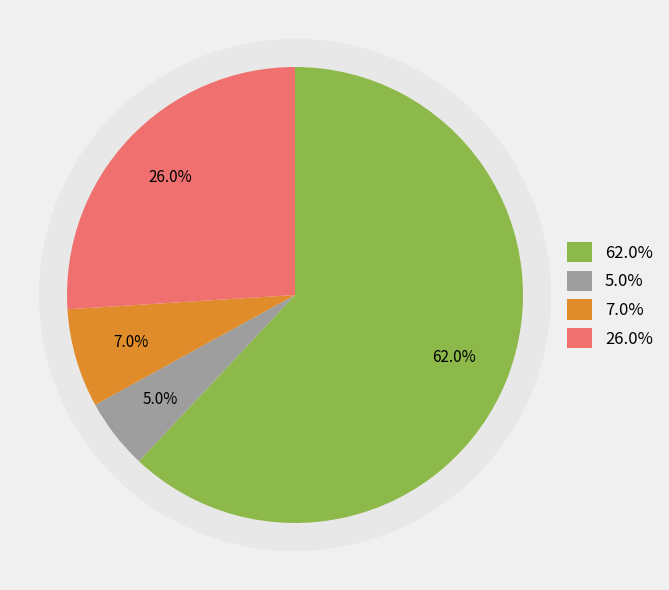

How many slices are in this pie chart?

4